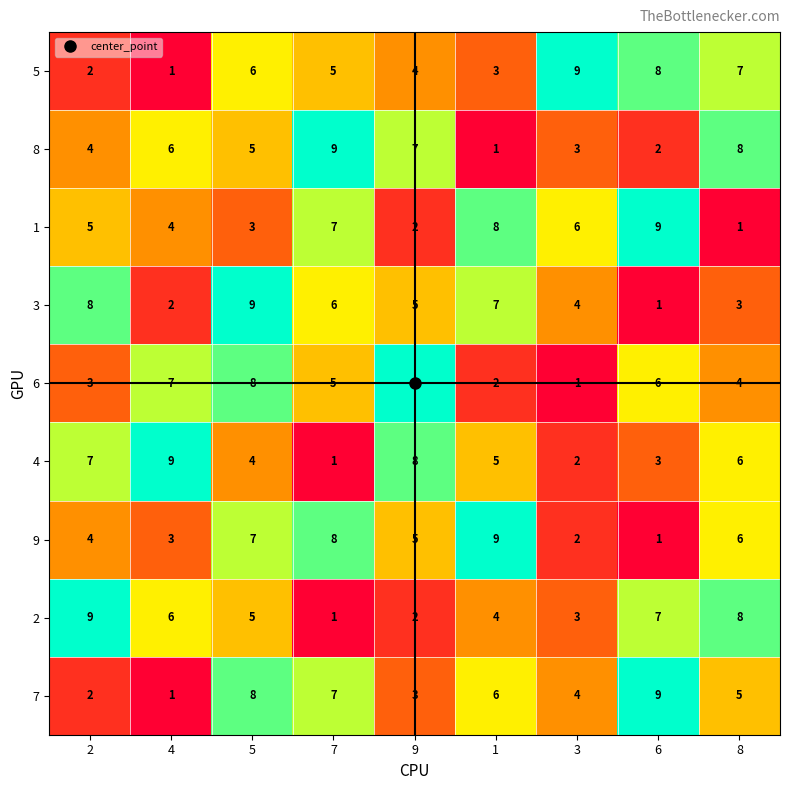

What is the maximum value for 2?

9